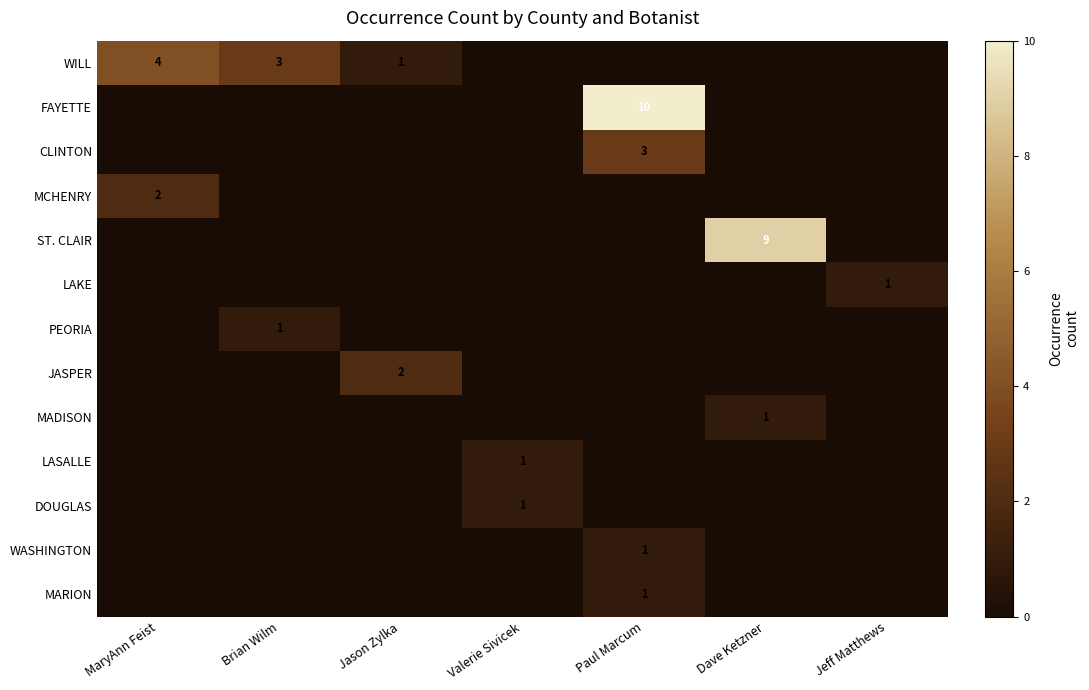

The ST. CLAIR series shows 9 at Dave Ketzner. True or false?

True